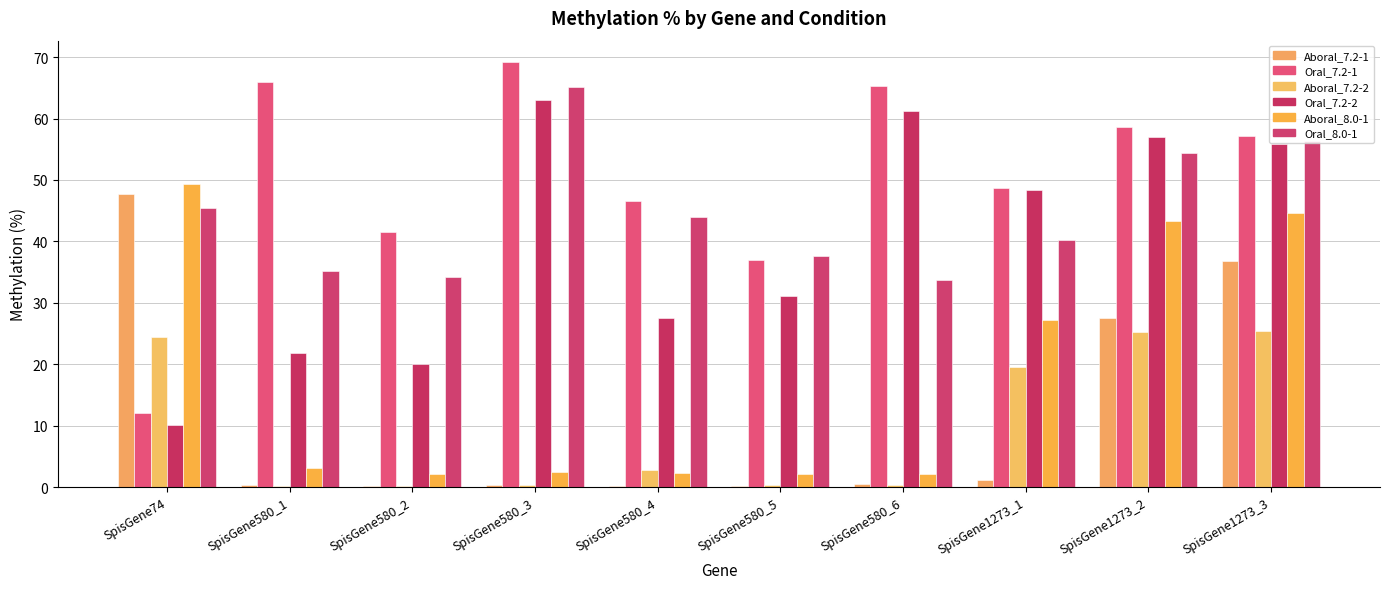

Reading left to right, list all the values displayed in this chart.

Aboral_7.2-1: SpisGene74=47.7	SpisGene580_1=0.3	SpisGene580_2=0.2	SpisGene580_3=0.4	SpisGene580_4=0.3	SpisGene580_5=0.2	SpisGene580_6=0.5	SpisGene1273_1=1.1	SpisGene1273_2=27.5	SpisGene1273_3=36.9
Oral_7.2-1: SpisGene74=12.1	SpisGene580_1=65.9	SpisGene580_2=41.6	SpisGene580_3=69.2	SpisGene580_4=46.5	SpisGene580_5=37.0	SpisGene580_6=65.2	SpisGene1273_1=48.6	SpisGene1273_2=58.7	SpisGene1273_3=57.1
Aboral_7.2-2: SpisGene74=24.5	SpisGene580_1=0.3	SpisGene580_2=0.2	SpisGene580_3=0.3	SpisGene580_4=2.9	SpisGene580_5=0.4	SpisGene580_6=0.3	SpisGene1273_1=19.6	SpisGene1273_2=25.2	SpisGene1273_3=25.4
Oral_7.2-2: SpisGene74=10.1	SpisGene580_1=21.9	SpisGene580_2=20.1	SpisGene580_3=63.0	SpisGene580_4=27.5	SpisGene580_5=31.1	SpisGene580_6=61.2	SpisGene1273_1=48.3	SpisGene1273_2=57.0	SpisGene1273_3=55.8
Aboral_8.0-1: SpisGene74=49.4	SpisGene580_1=3.1	SpisGene580_2=2.1	SpisGene580_3=2.5	SpisGene580_4=2.3	SpisGene580_5=2.1	SpisGene580_6=2.1	SpisGene1273_1=27.3	SpisGene1273_2=43.3	SpisGene1273_3=44.6
Oral_8.0-1: SpisGene74=45.4	SpisGene580_1=35.2	SpisGene580_2=34.2	SpisGene580_3=65.1	SpisGene580_4=44.0	SpisGene580_5=37.6	SpisGene580_6=33.8	SpisGene1273_1=40.2	SpisGene1273_2=54.3	SpisGene1273_3=56.3